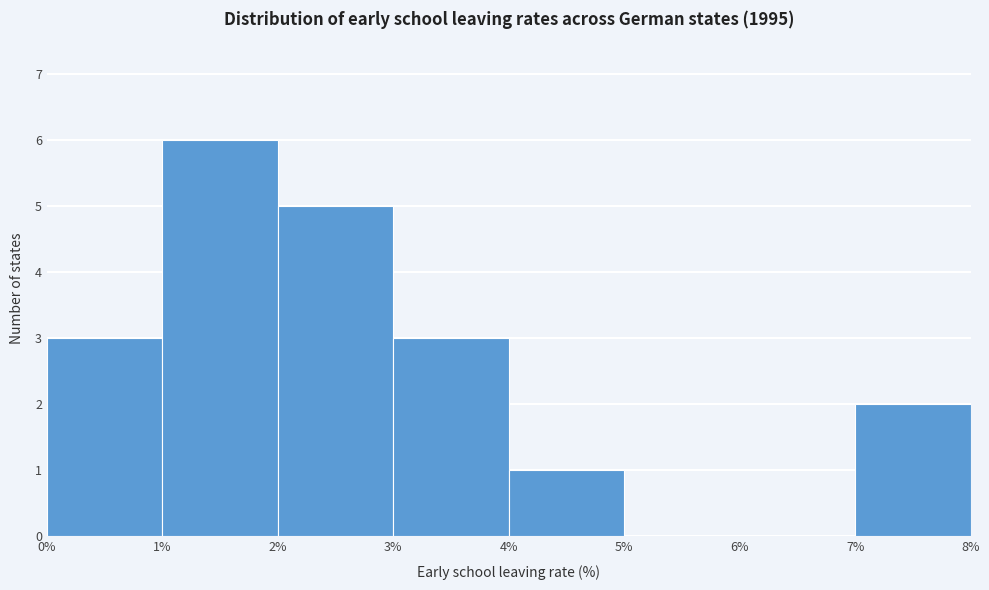

Reading left to right, transcribe this chart: for each bar, give the range it covers on the x-axis and its height. The values are not printed on the chart, so give them approximately, as read against the axis.

0% to 1%: 3
1% to 2%: 6
2% to 3%: 5
3% to 4%: 3
4% to 5%: 1
5% to 6%: 0
6% to 7%: 0
7% to 8%: 2